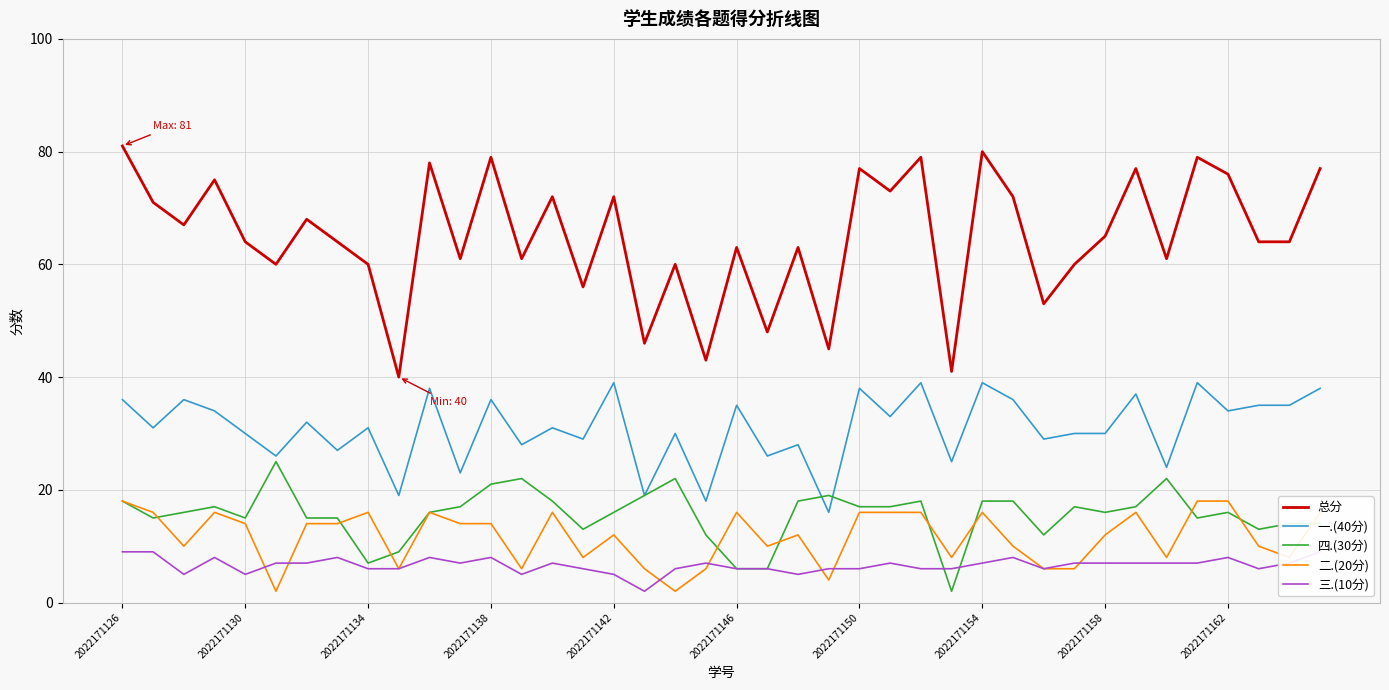

At how many categories does at least one series exceed 51?

34